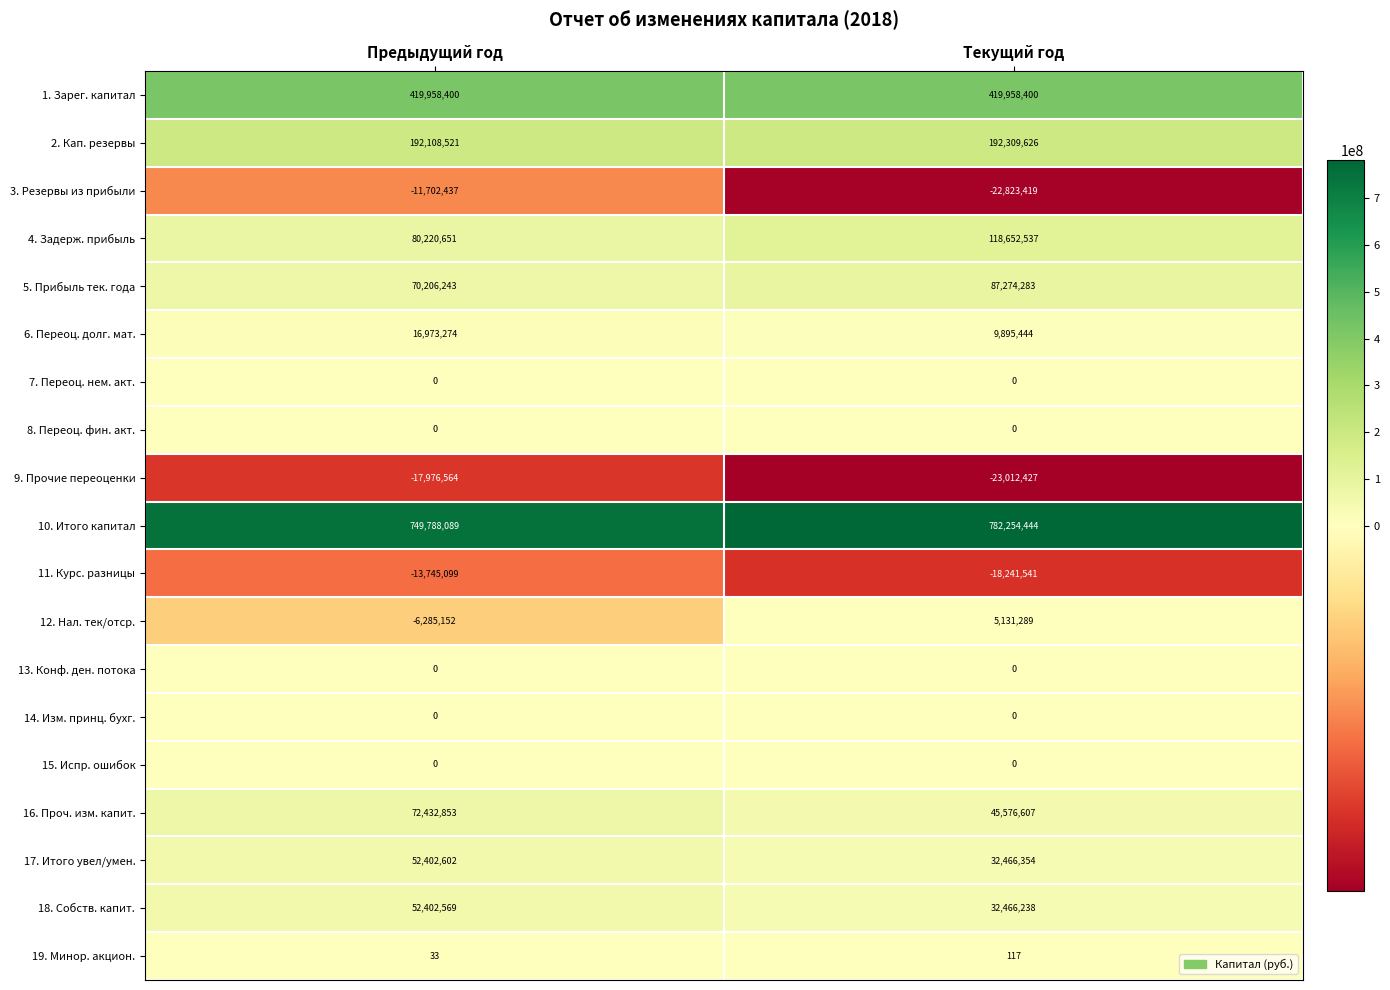

Which category has the highest value in the 11. Курс. разницы series?

Предыдущий год